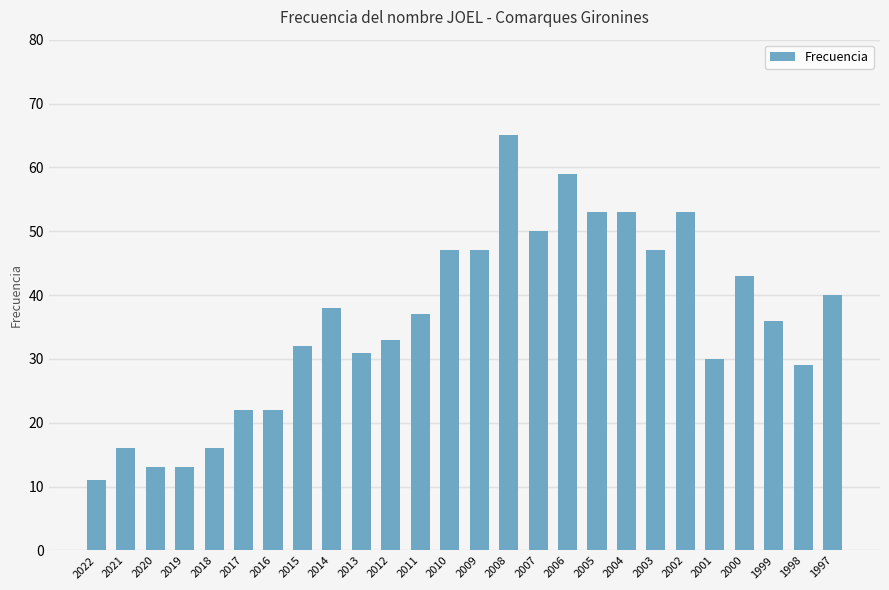

Which has a higher value, 2004 or 2018?

2004